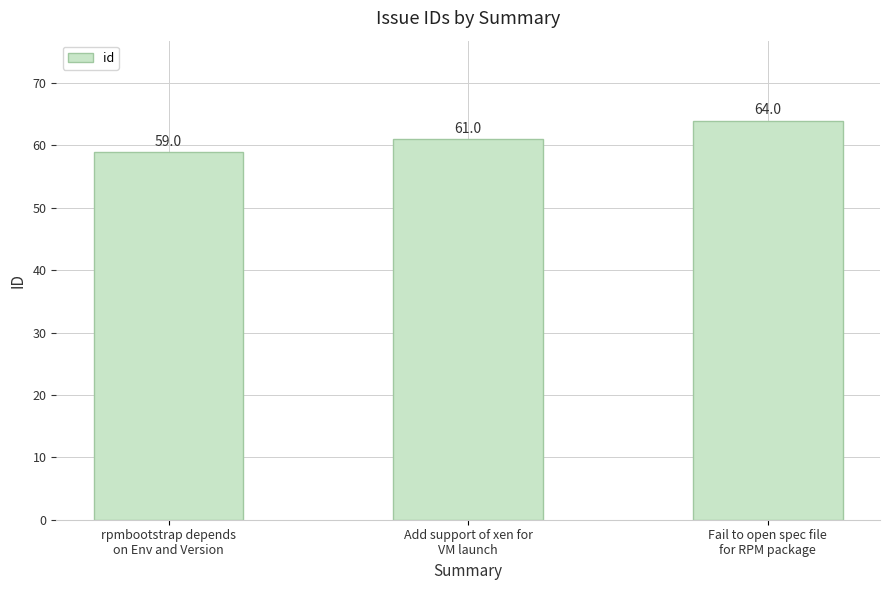

Rank the categories by value from lowest to highest.

rpmbootstrap depends
on Env and Version, Add support of xen for
VM launch, Fail to open spec file
for RPM package